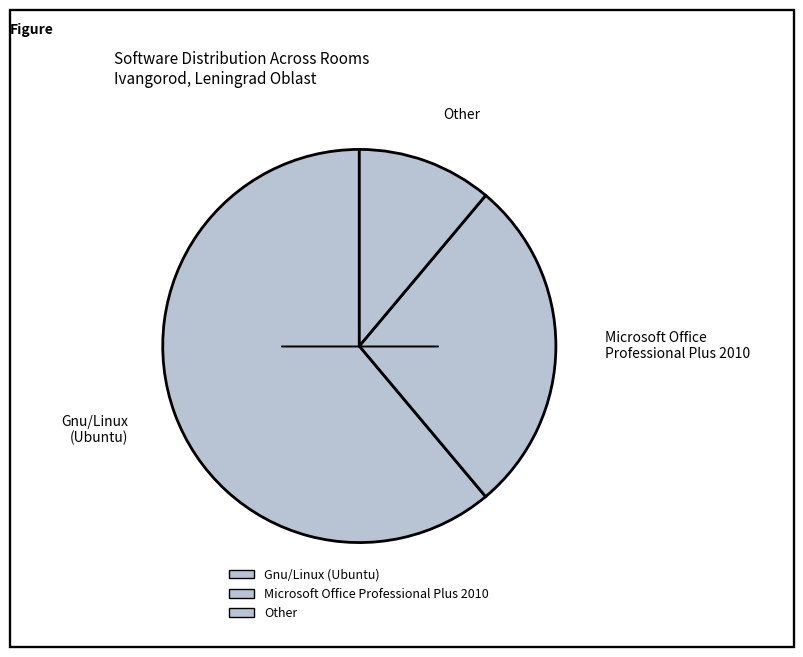

Count the number of slices in the pie.

3